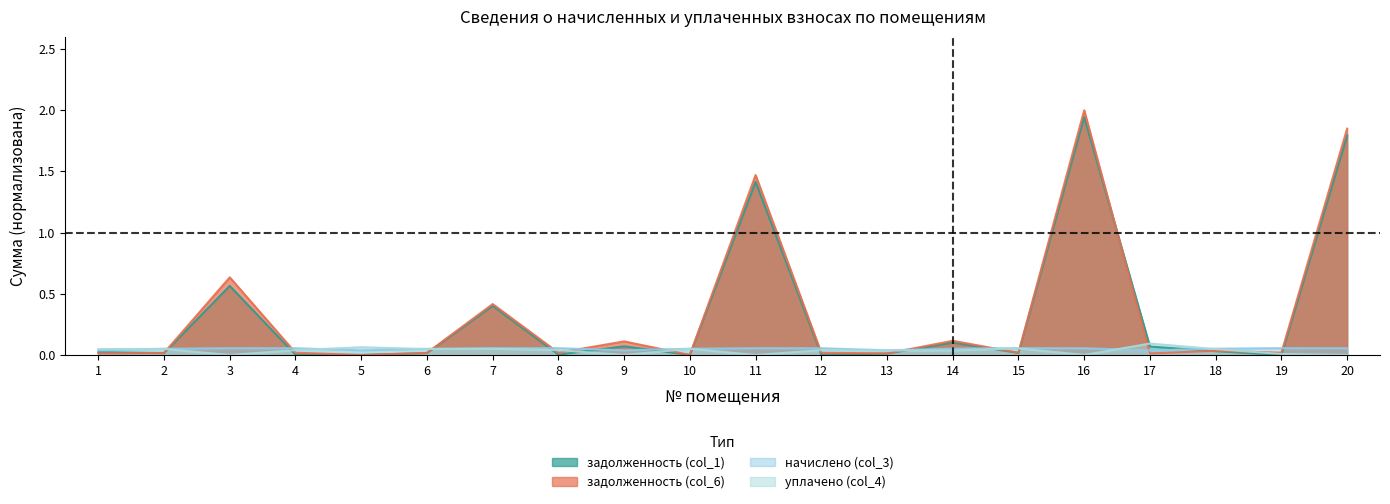

Between 3 and 12, which series saw the biggest shift?

задолженность (col_6)